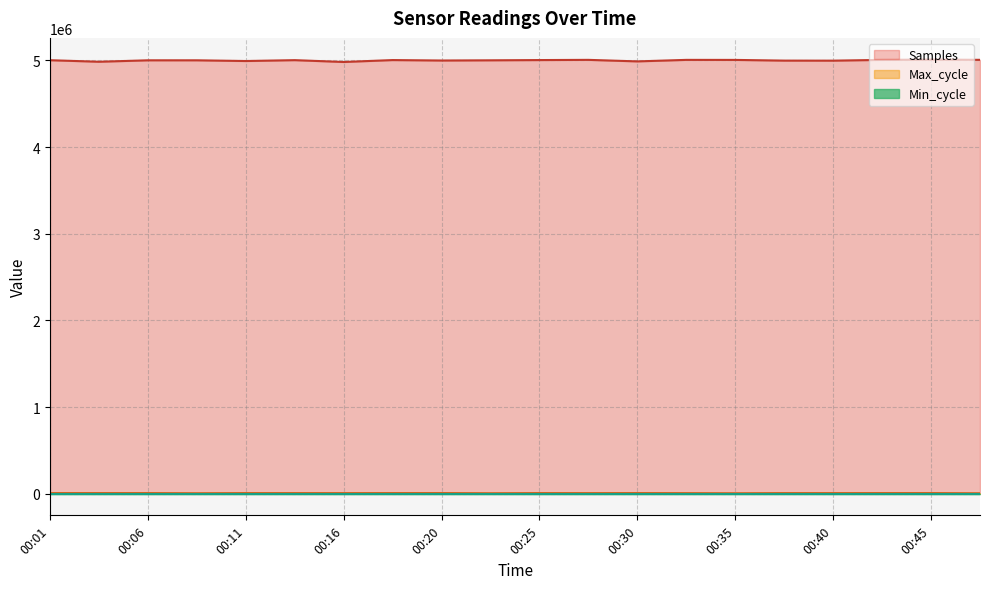

What is the maximum value shown in the chart?

5010276